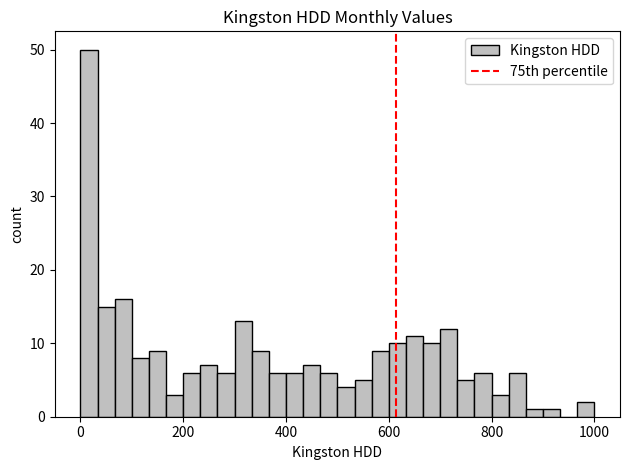

Around what value on the x-axis is the tallest bar? Give the approximate position of its centre, as read against the axis.

20